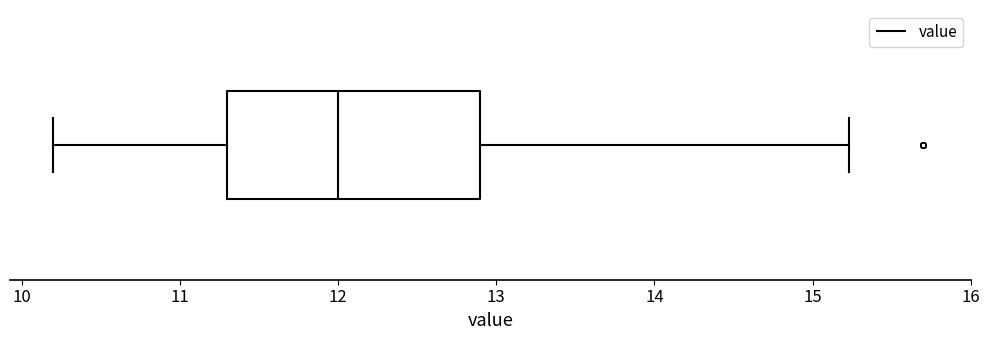

Read this box plot against the x-axis: the position of the median line, the range covered by the box, and the ends of both whiskers. The values are not printed on the chart, so give them approximately, as read against the axis.

median 12.0, box 11.3 to 12.9, whiskers 10.2 to 15.2